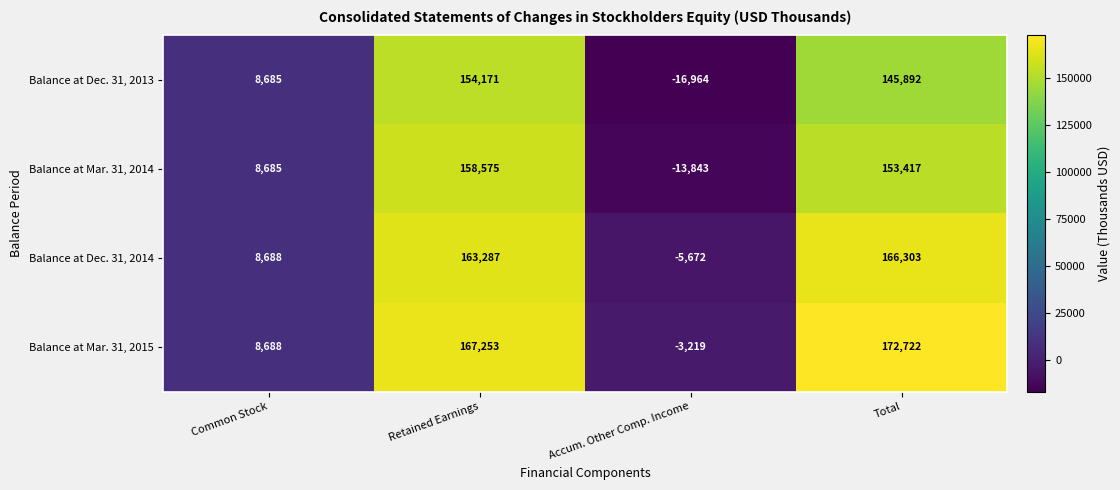

Which label corresponds to the largest value in the chart?

Total